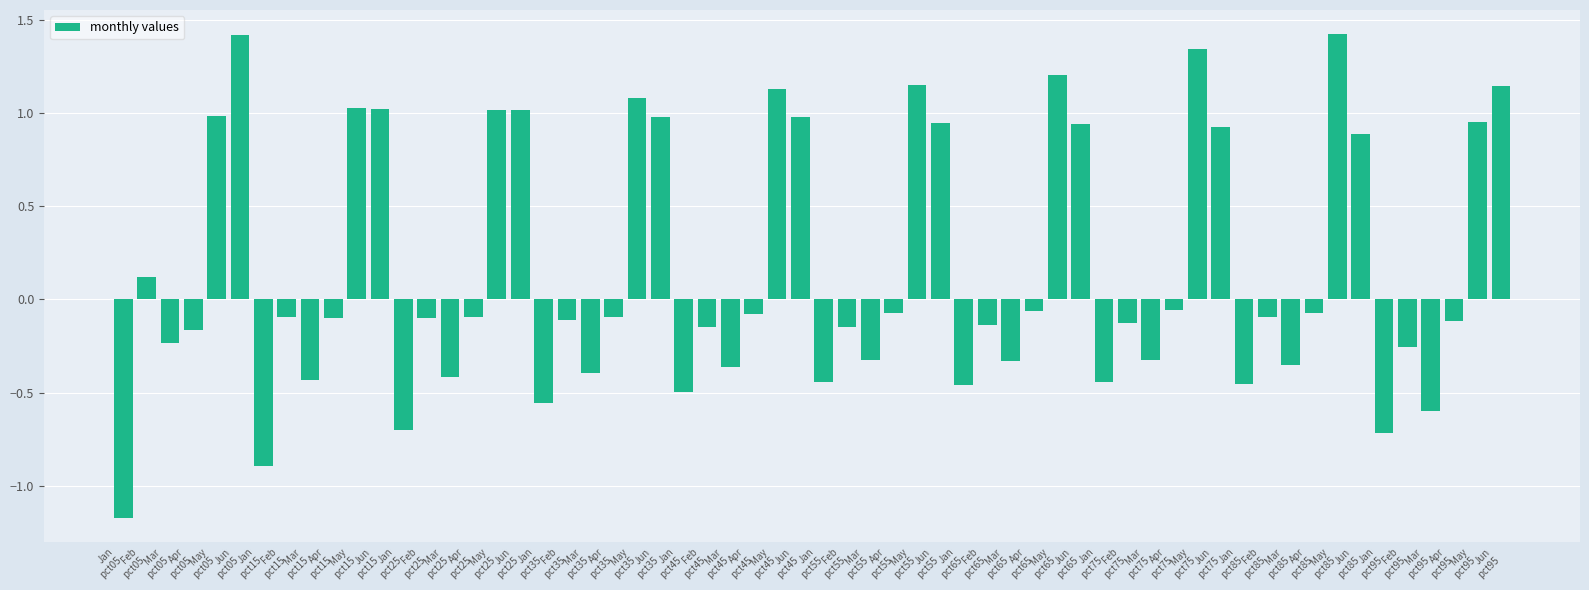

What is the maximum value shown in the chart?

1.4